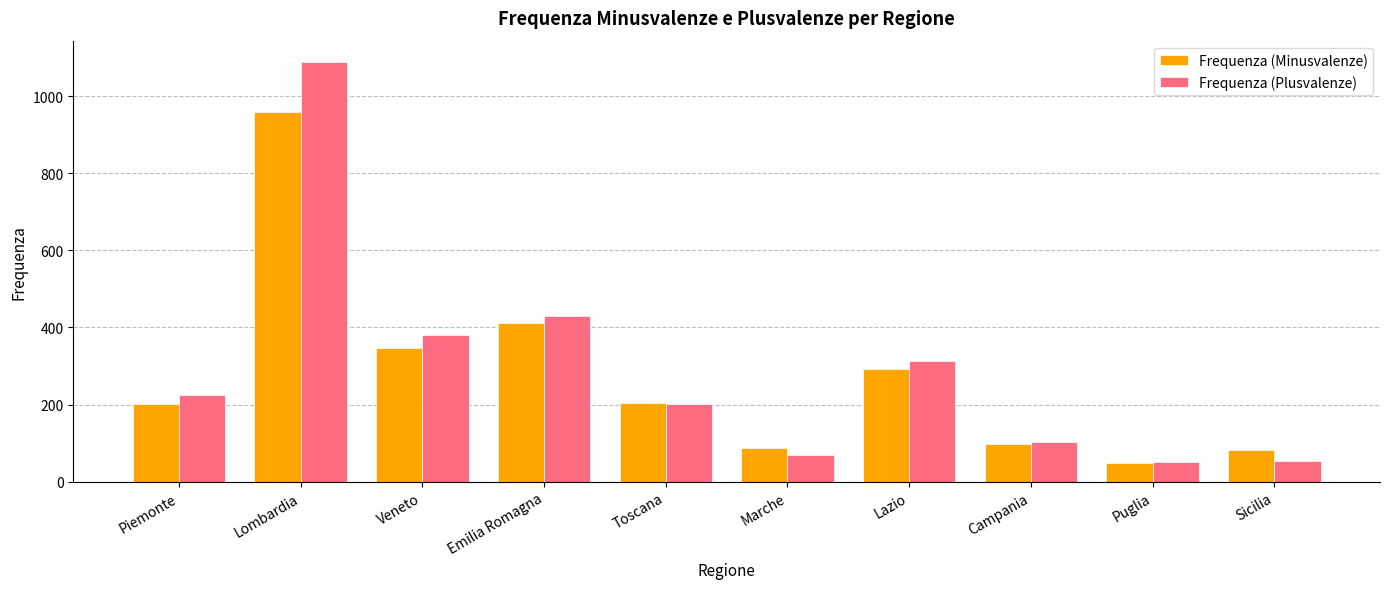

What is the smallest value displayed?

48